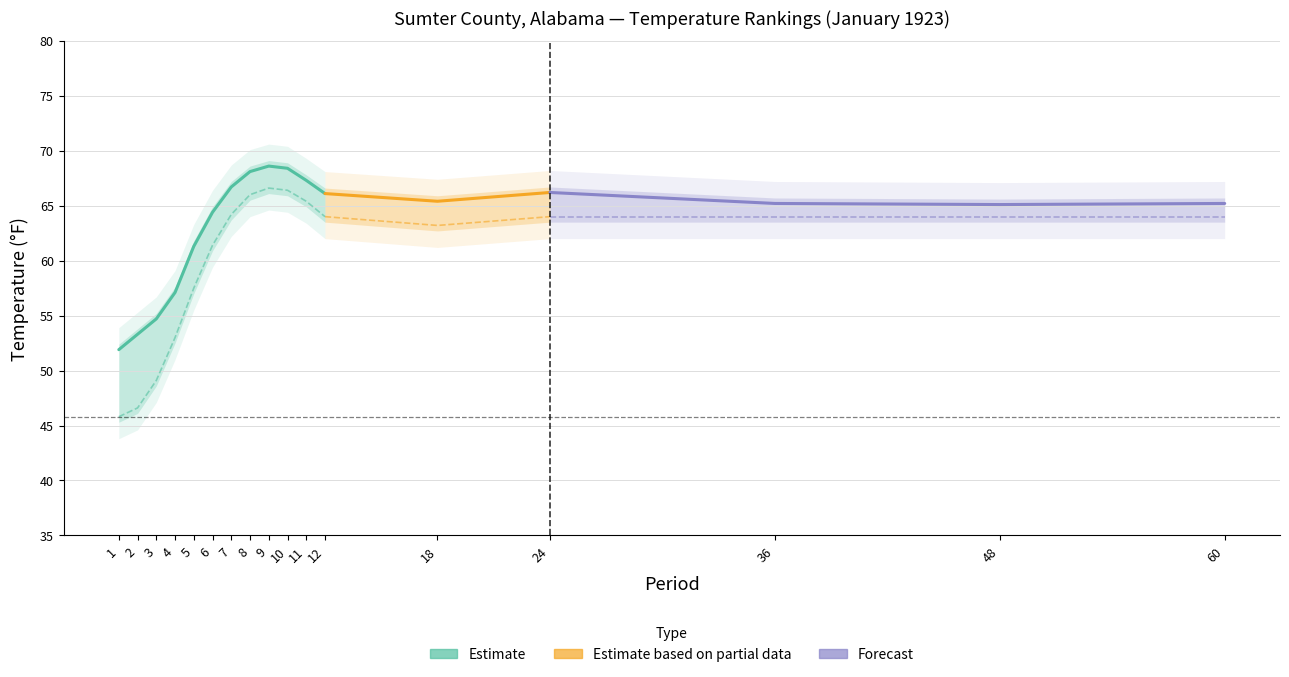

What is the difference between the maximum and minimum values in the 1901-2000 Mean series?

20.8